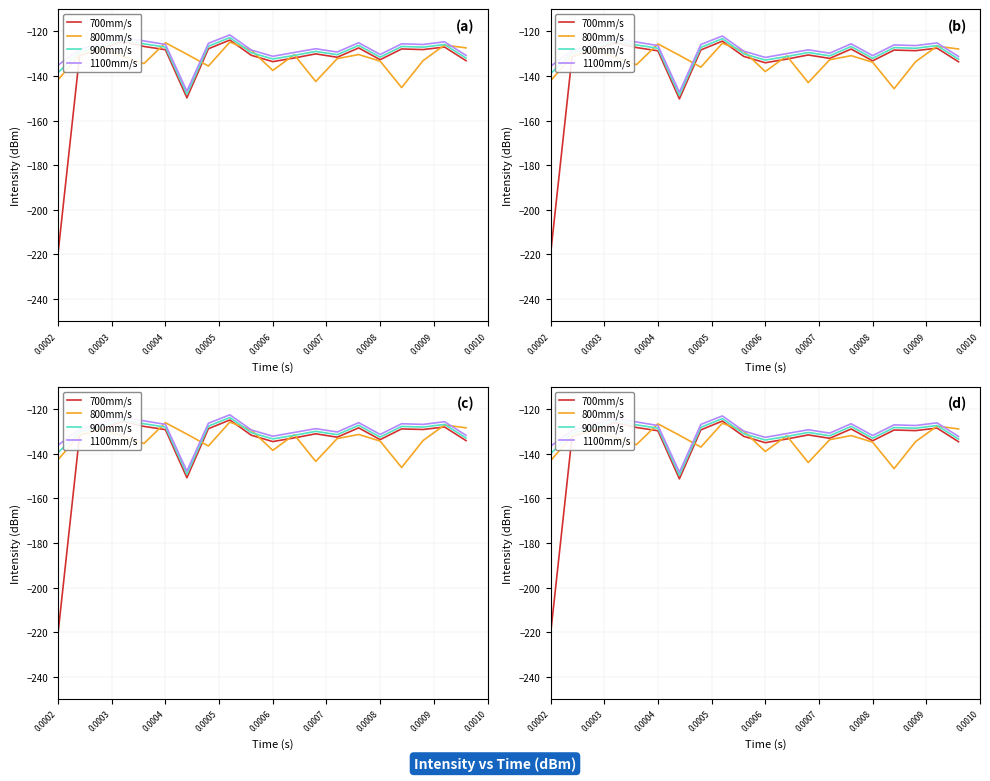

True or false: 800mm/s and 1100mm/s intersect in this chart.

True